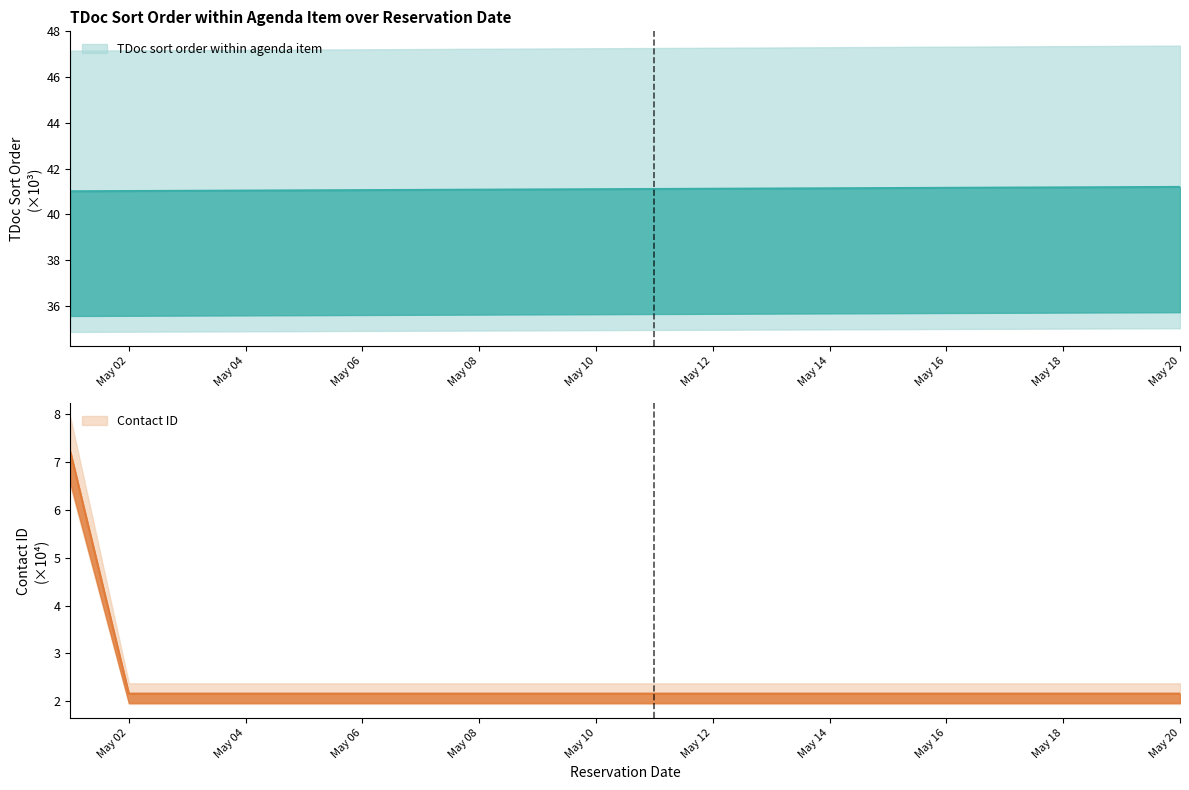

Which has a higher value, 2024-05-05 or 2024-05-05?

2024-05-05